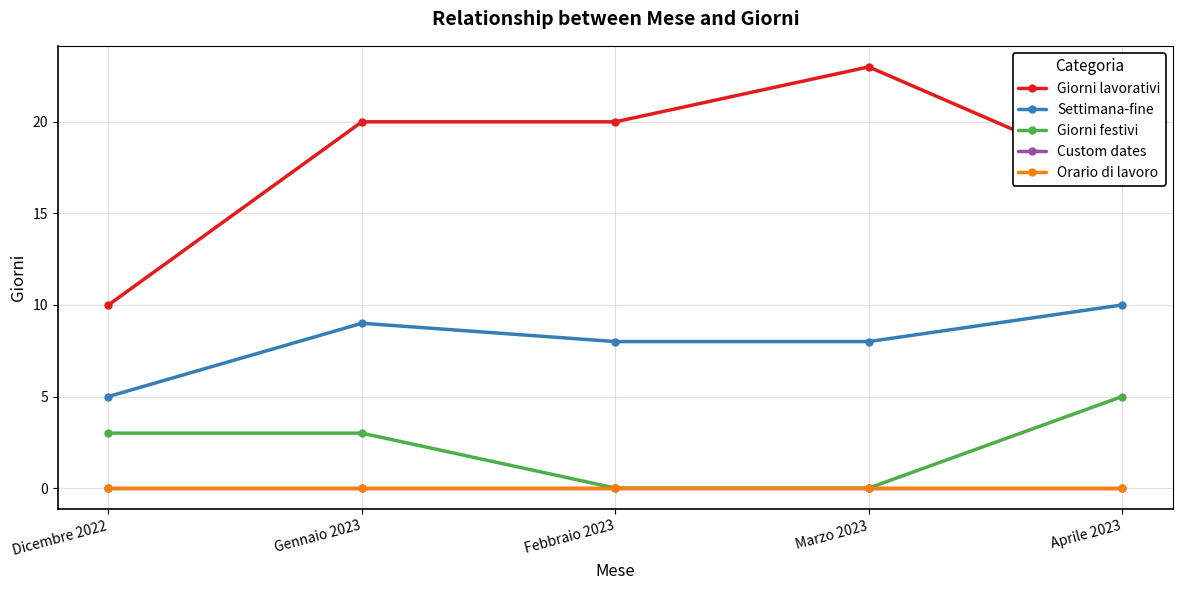

Which series has the largest range (max minus min)?

Giorni lavorativi